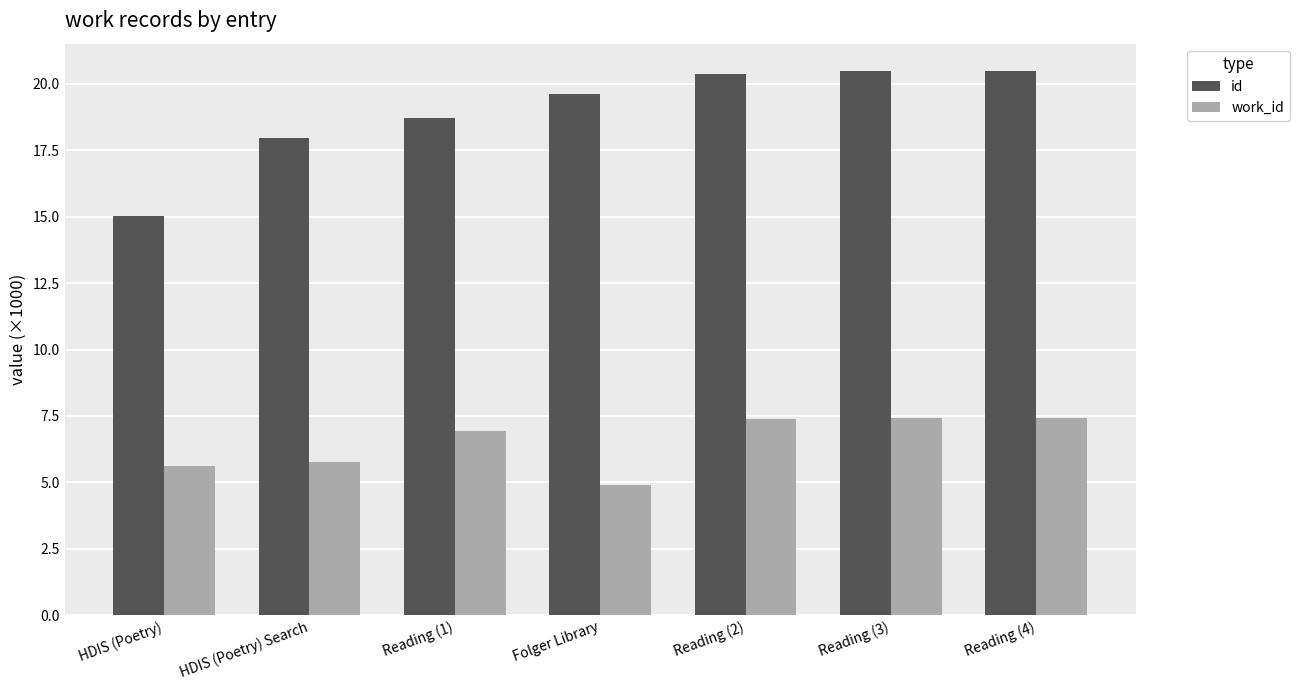

At which label does work_id first exceed 6?

Reading (1)